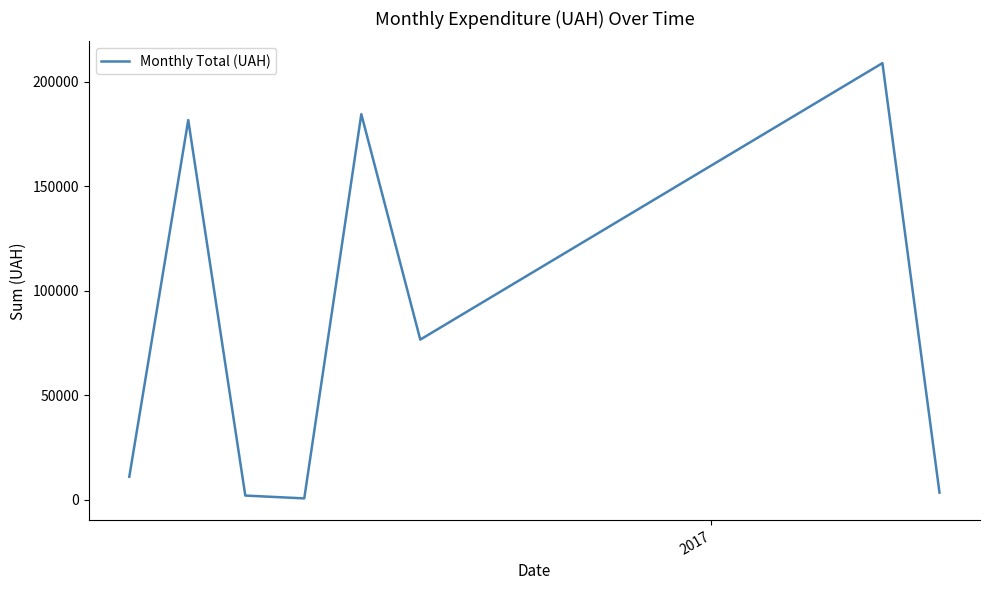

What is the greatest value displayed?

208966.6